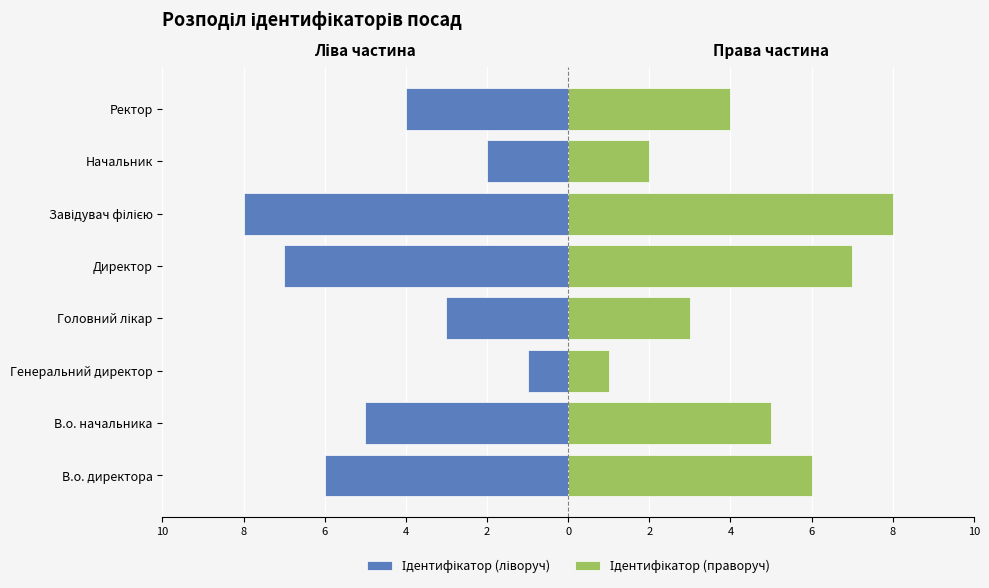

Which series has the widest spread of values?

Ідентифікатор (ліворуч)